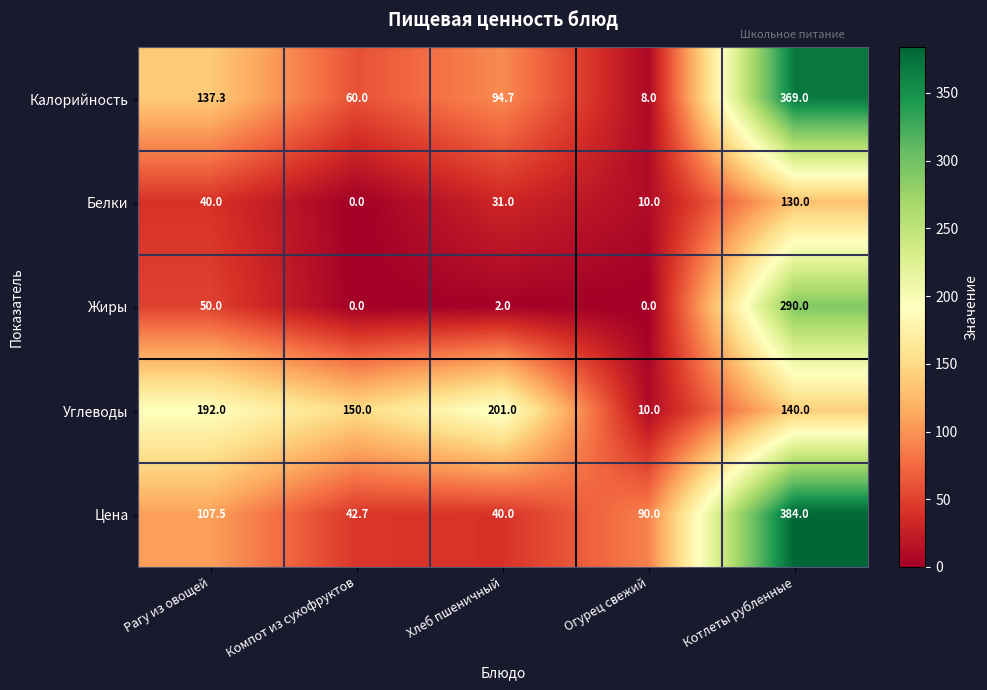

What value does the Калорийность series have at Рагу из овощей?

137.3